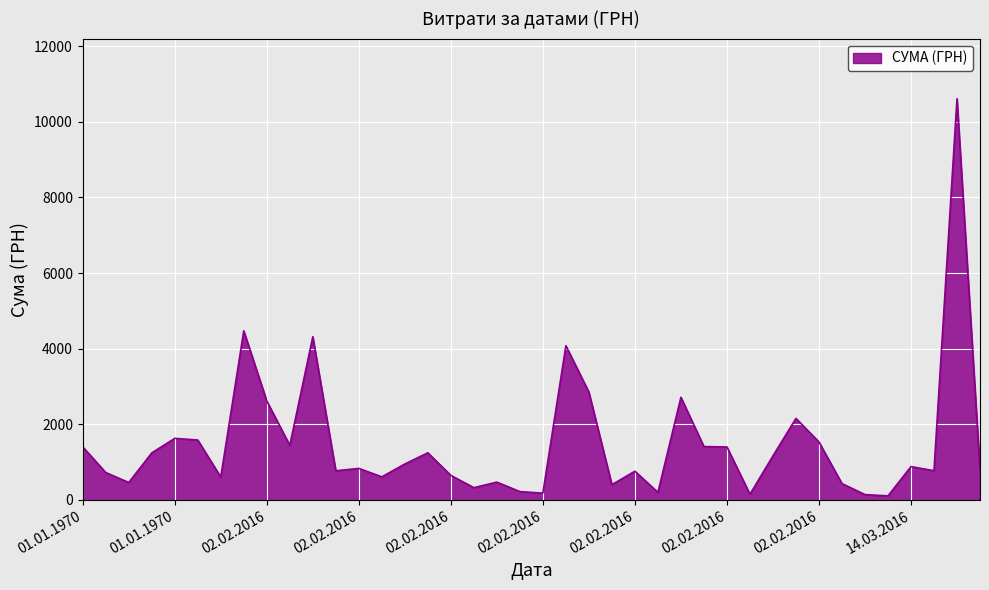

What is the greatest value displayed?

10614.0